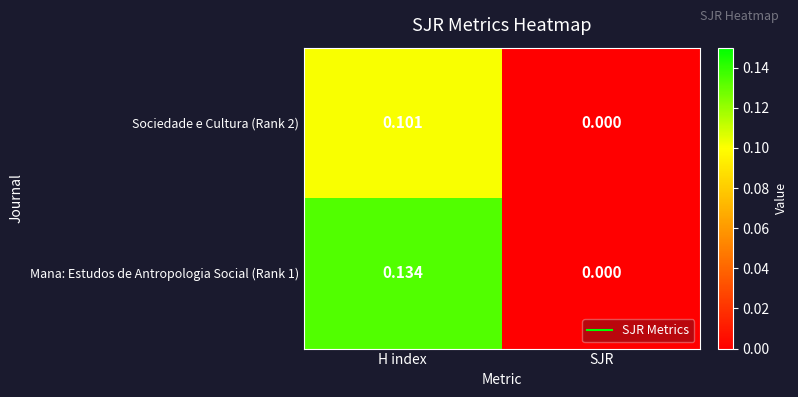

Is the value of Sociedade e Cultura (Rank 2) at H index greater than the value of Mana: Estudos de Antropologia Social (Rank 1) at H index?

No